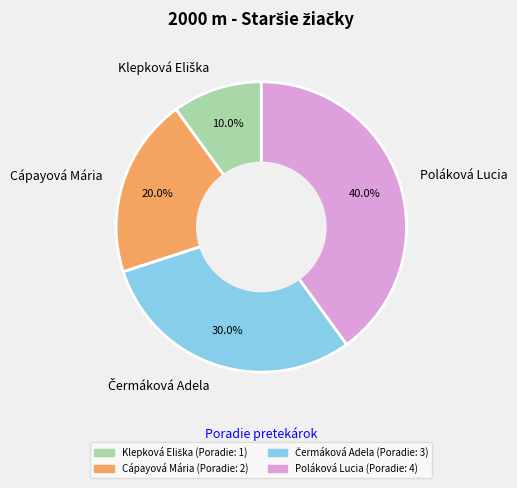

Count the number of slices in the pie.

4